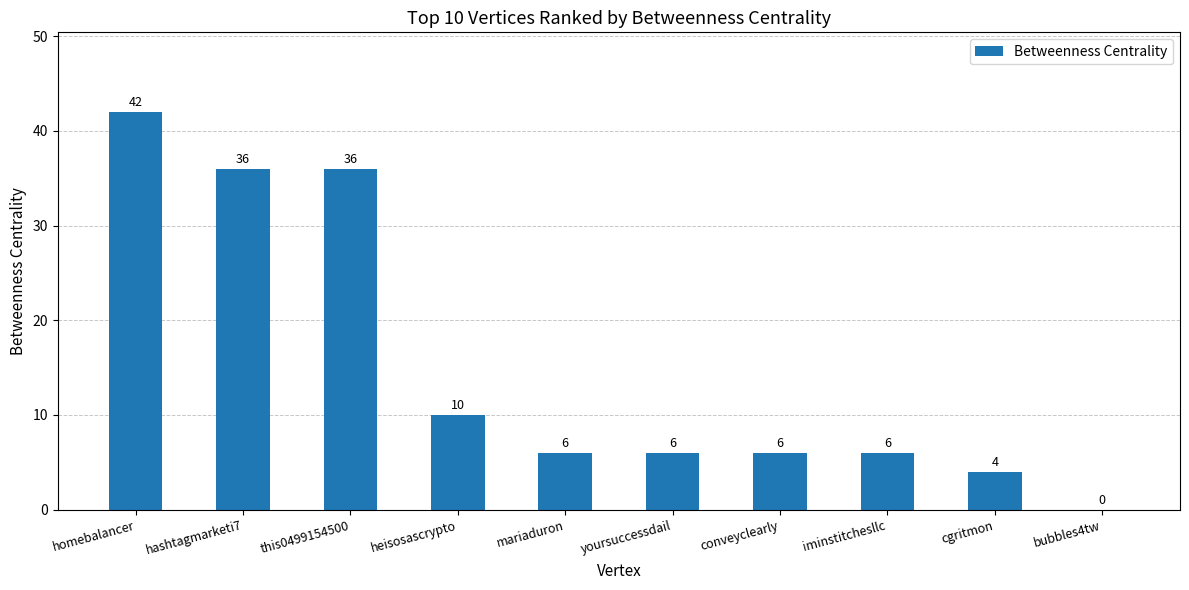

What is the sum of the values at yoursuccessdail and hashtagmarketi7?

42